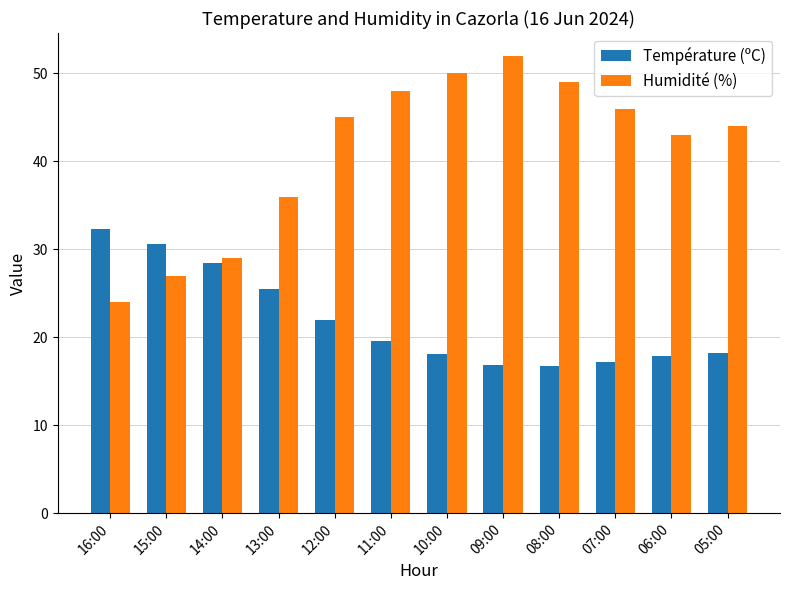

Rank the categories by Humidité (%) value from lowest to highest.

16:00, 15:00, 14:00, 13:00, 06:00, 05:00, 12:00, 07:00, 11:00, 08:00, 10:00, 09:00